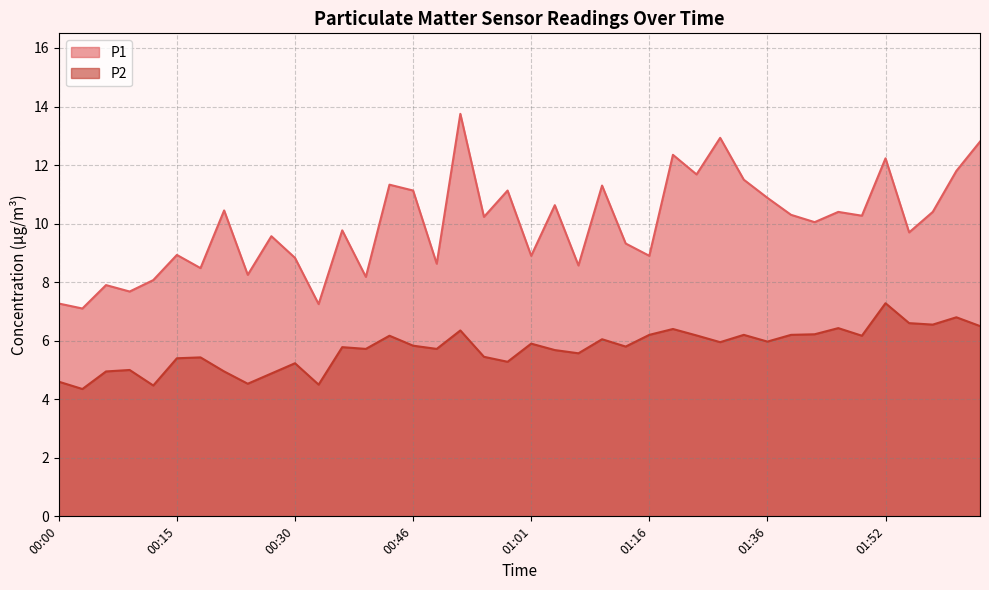

How many values in the P1 series are below 10?

19